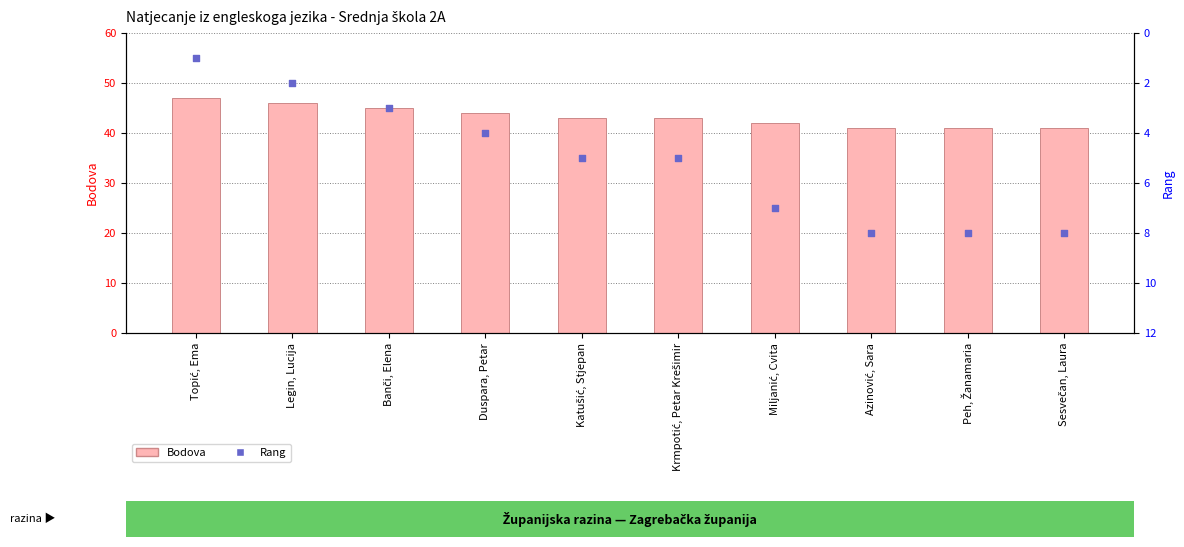

At which category is the sum across all series the highest?

Miljanić, Cvita